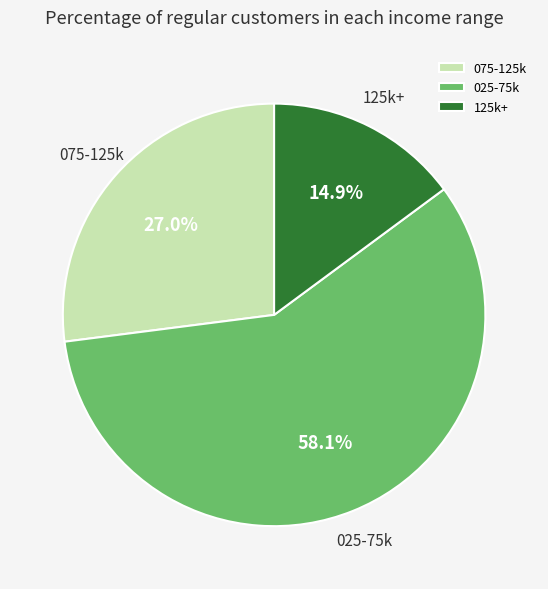

Is there a majority slice in this chart?

Yes